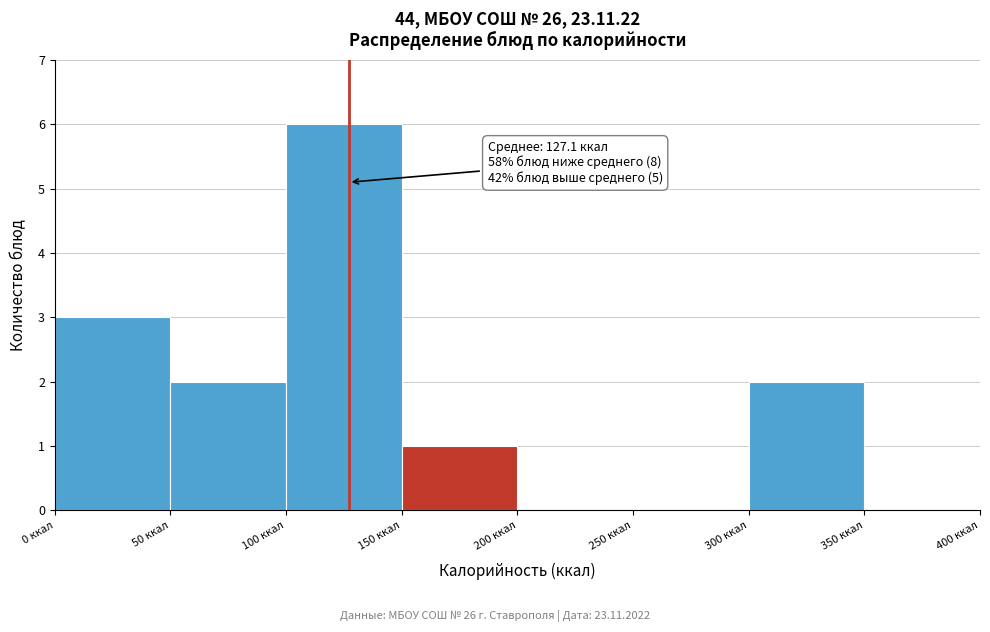

Over which range of the x-axis is the bar tallest?

100 to 150